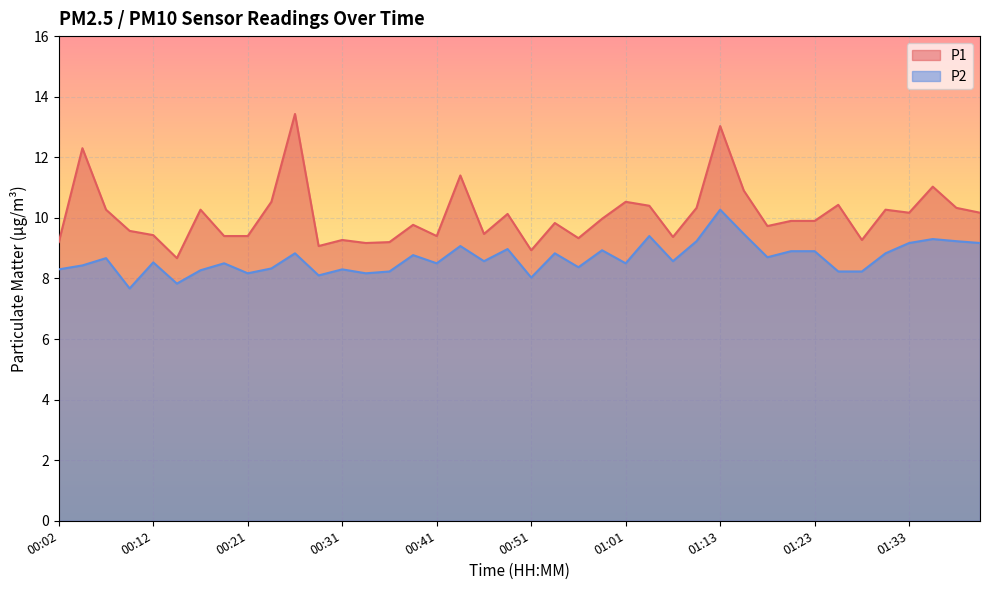

What is the label of the 34th point from the left?

01:26